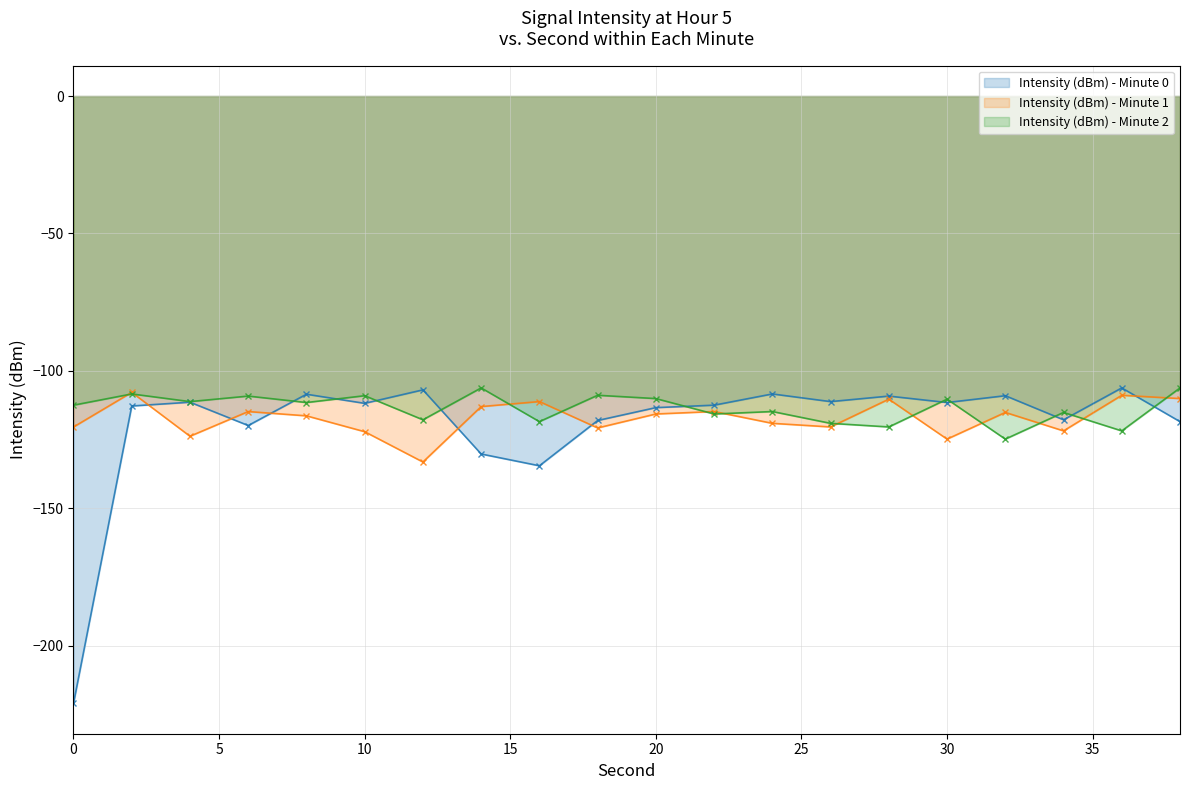

At which category is the sum across all series the highest?

2